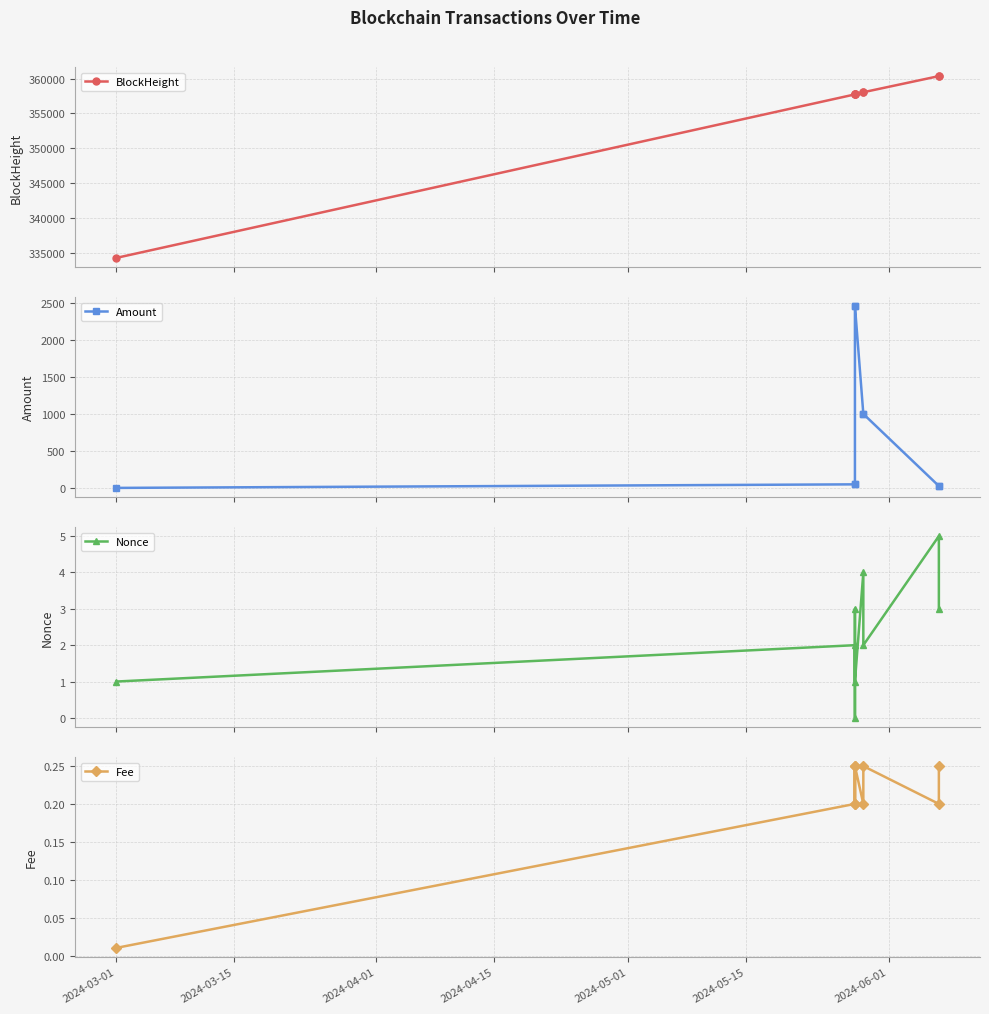

What is the greatest value displayed?

360373.0